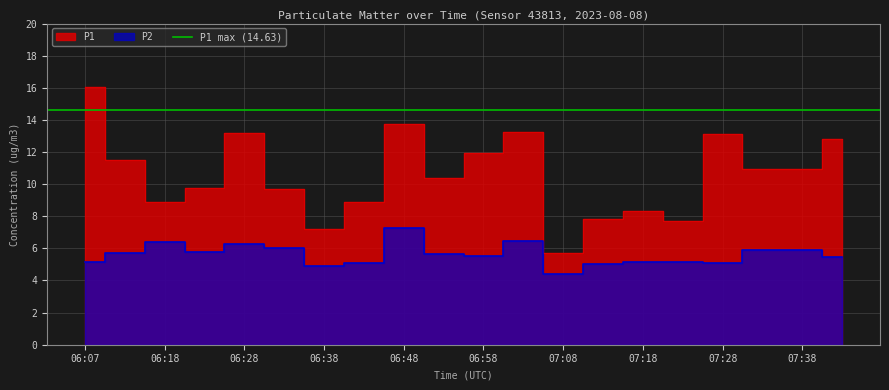

List the series in order of their peak value, highest first.

P1, P2